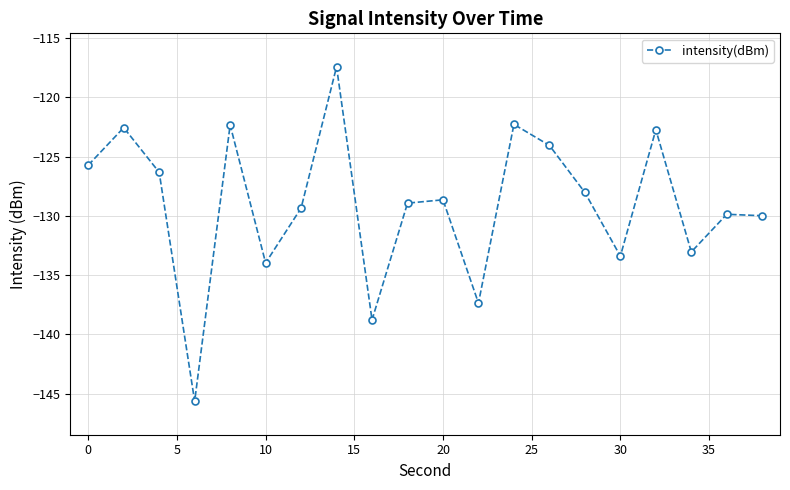

True or false: there are more than 0 points higher than both neighbors.

True